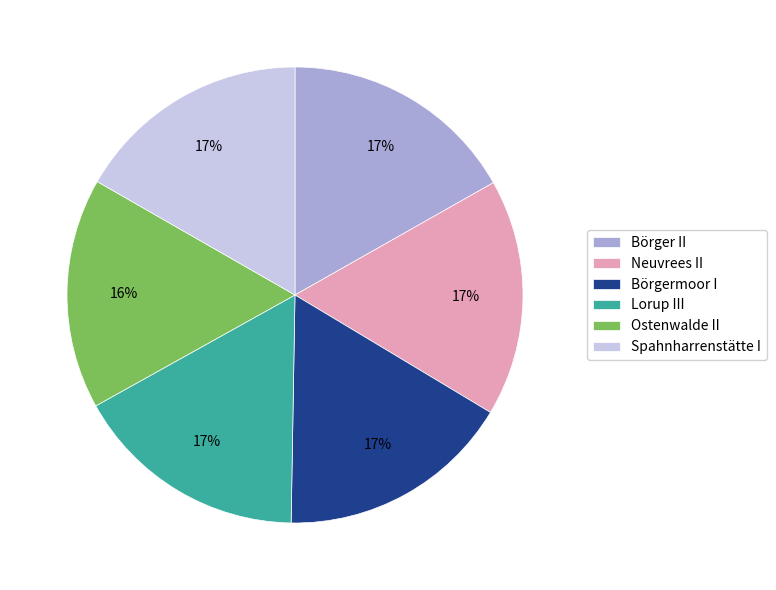

What percentage is the Ostenwalde II slice, to the nearest percent?

16%